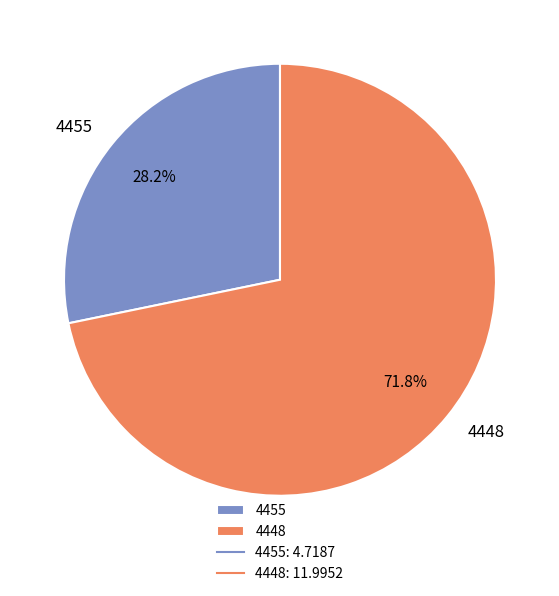

Combined, what portion of the pie is 4455 and 4448?

100.0%